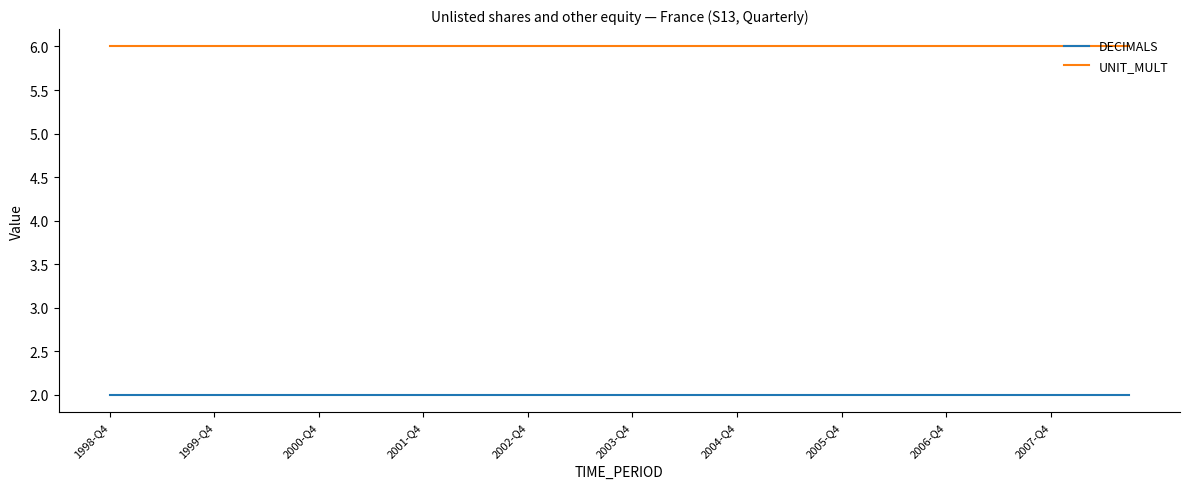

What is the maximum value for UNIT_MULT?

6